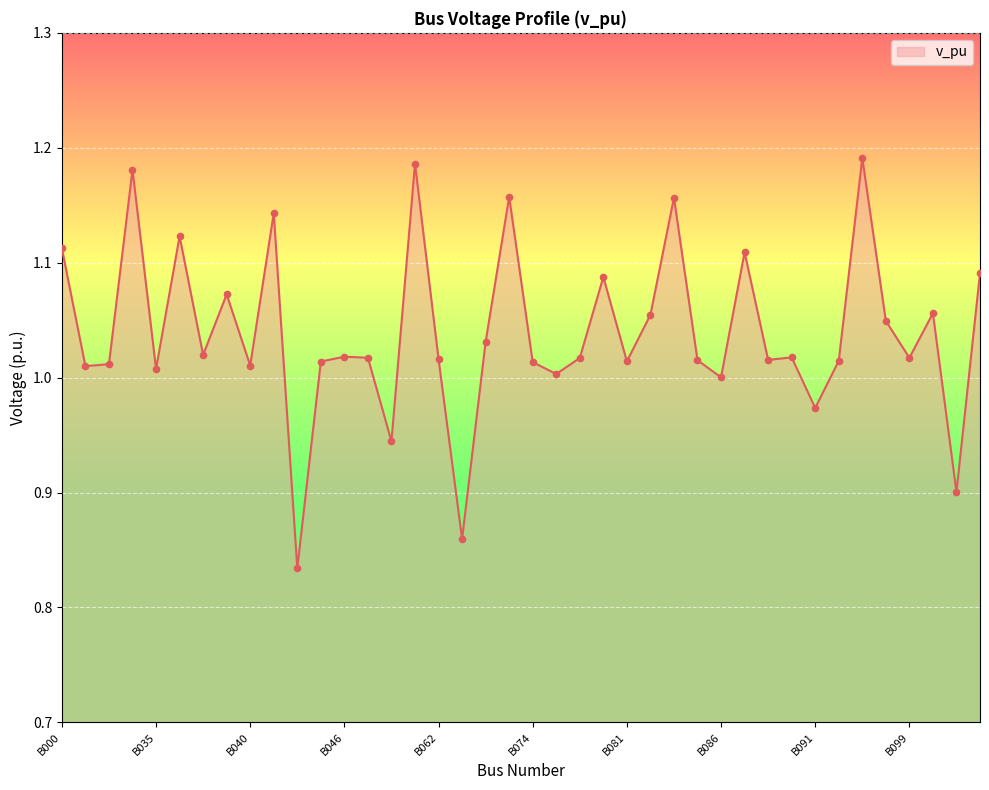

How many lines are shown in the chart?

1